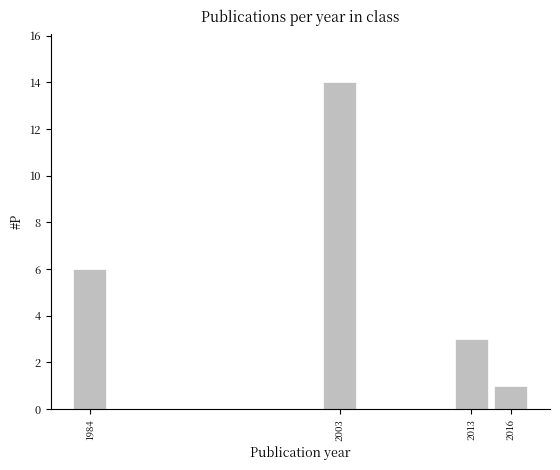

Reading right to left, what are all the values shown in this chart?

1	3	14	6